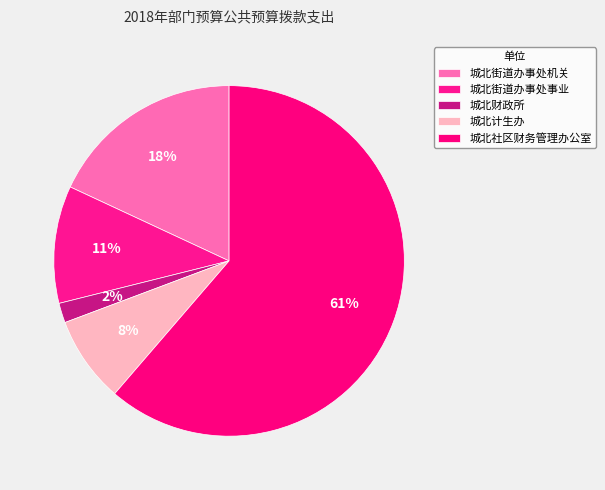

How many segments does this pie chart have?

5